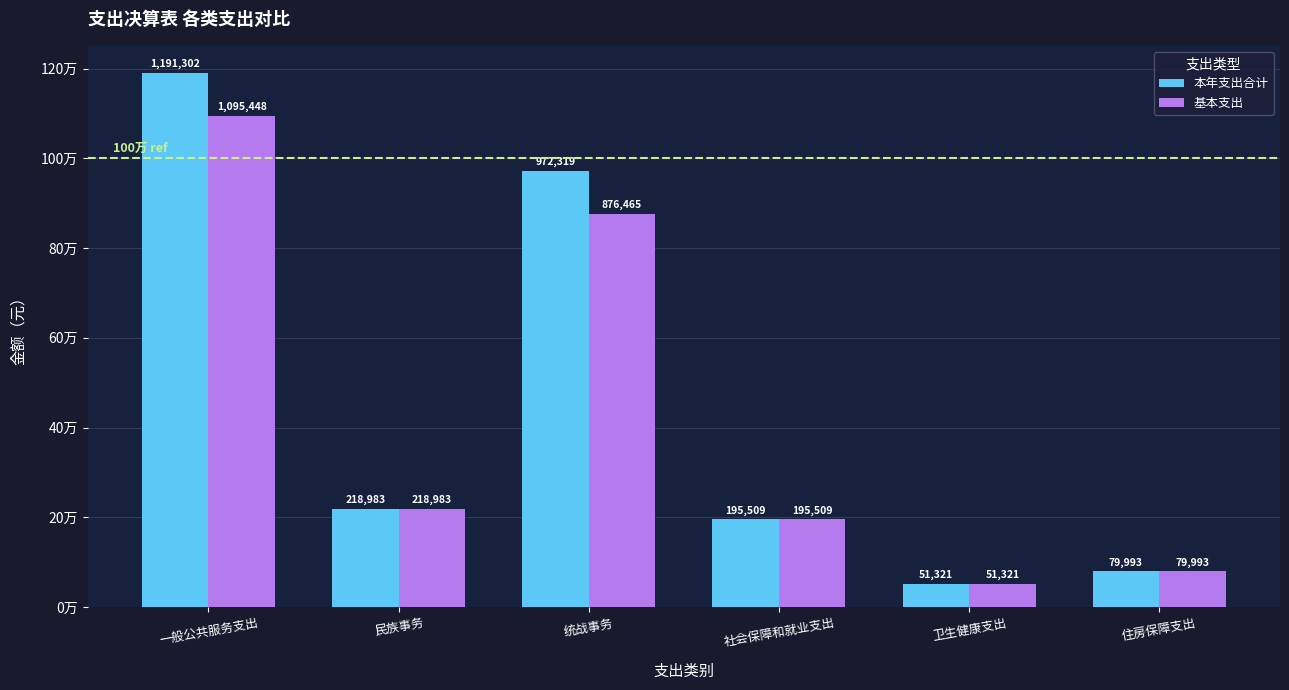

What is the difference between the second highest and second lowest values in the 基本支出 series?

796471.9